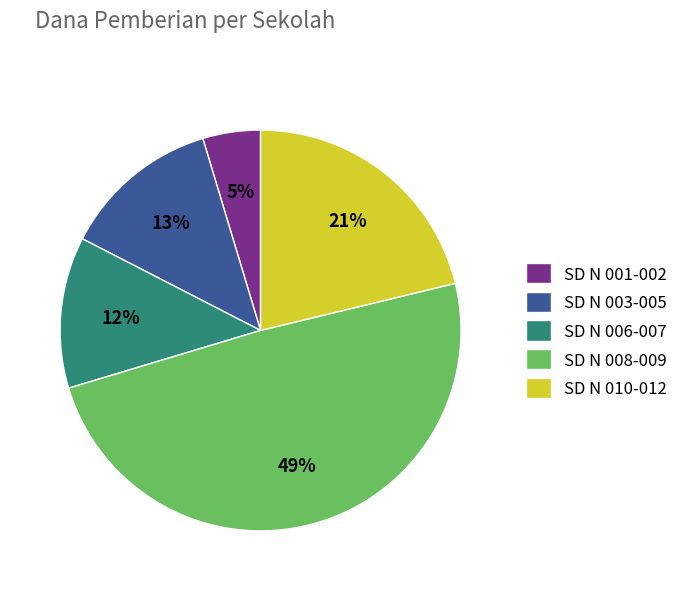

Rank the categories by value from lowest to highest.

SD N 001-002, SD N 006-007, SD N 003-005, SD N 010-012, SD N 008-009